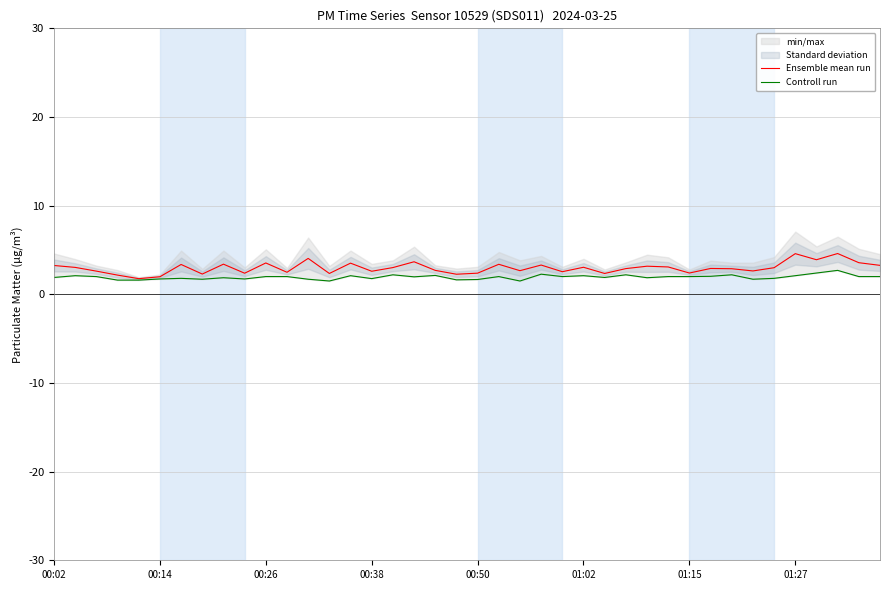

List the series in order of their overall mean, highest first.

Ensemble mean run, Controll run